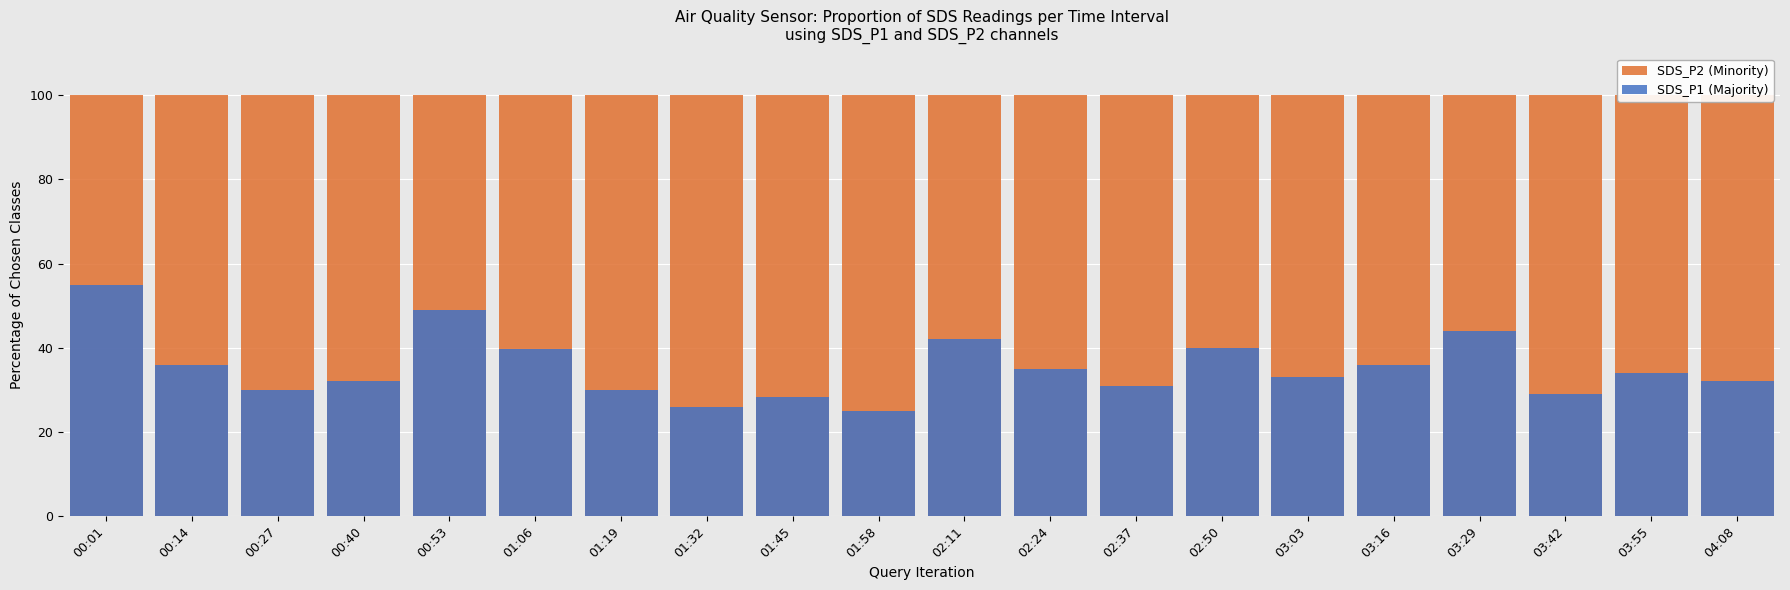

What is the sum of all SDS_P1 (Majority) values?

707.0